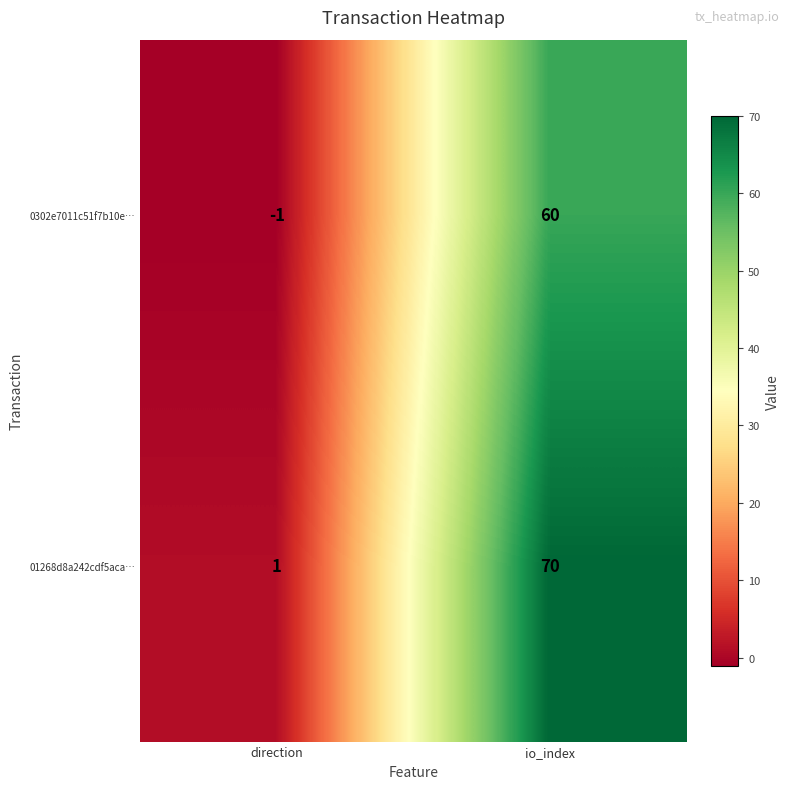

How many data points does each series have?

2